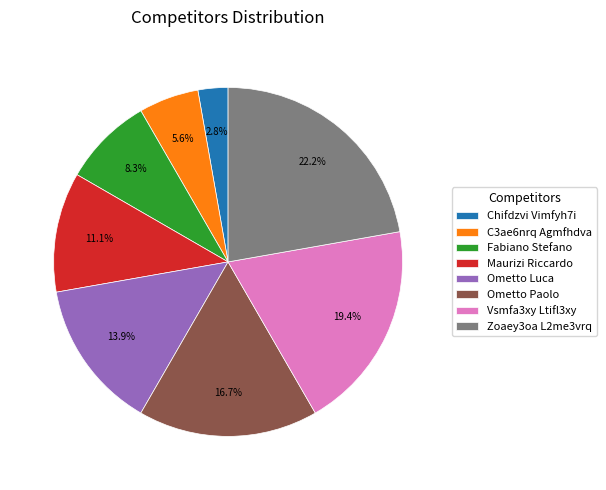

To the nearest percent, what percentage of the pie is Zoaey3oa L2me3vrq?

22%